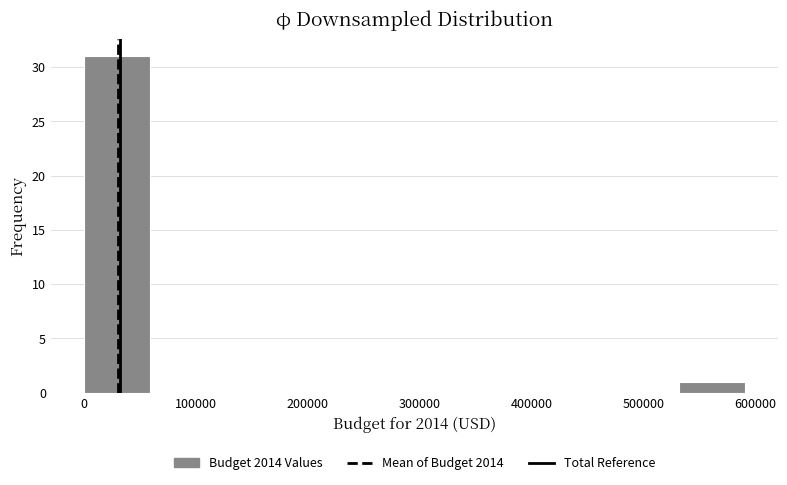

Over which range of the x-axis is the bar tallest?

0 to 60000